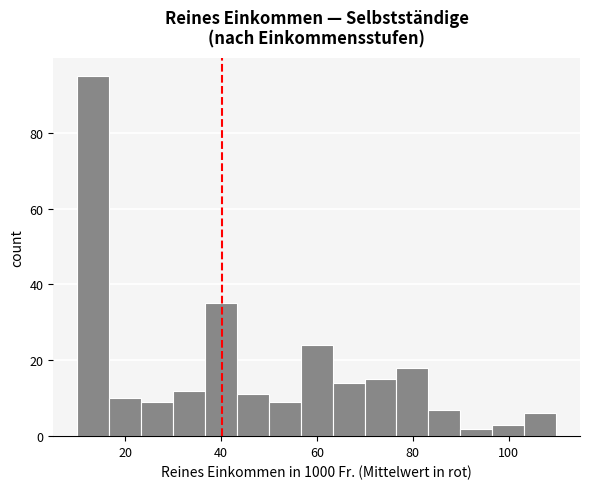

Around what value on the x-axis is the tallest bar? Give the approximate position of its centre, as read against the axis.

14